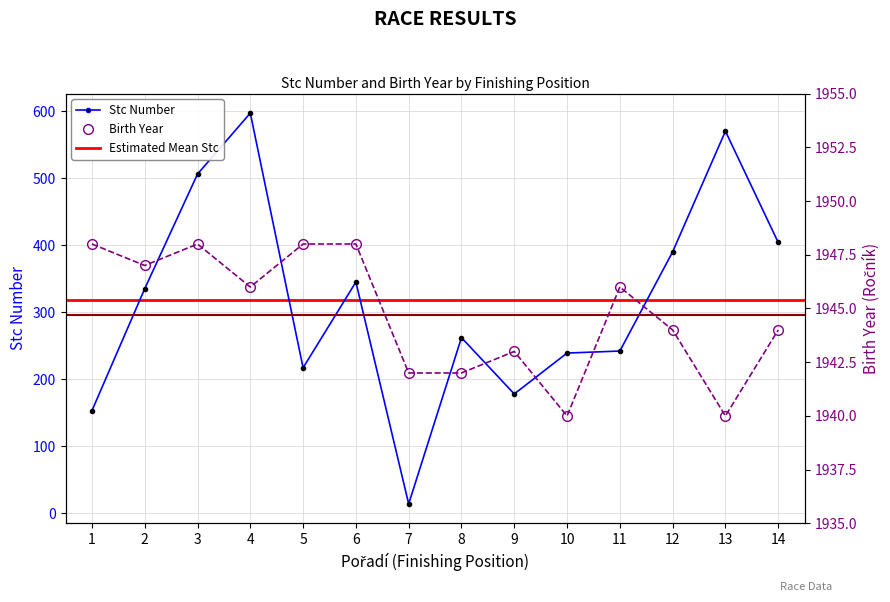

Between 13 and 14, which is larger?

13